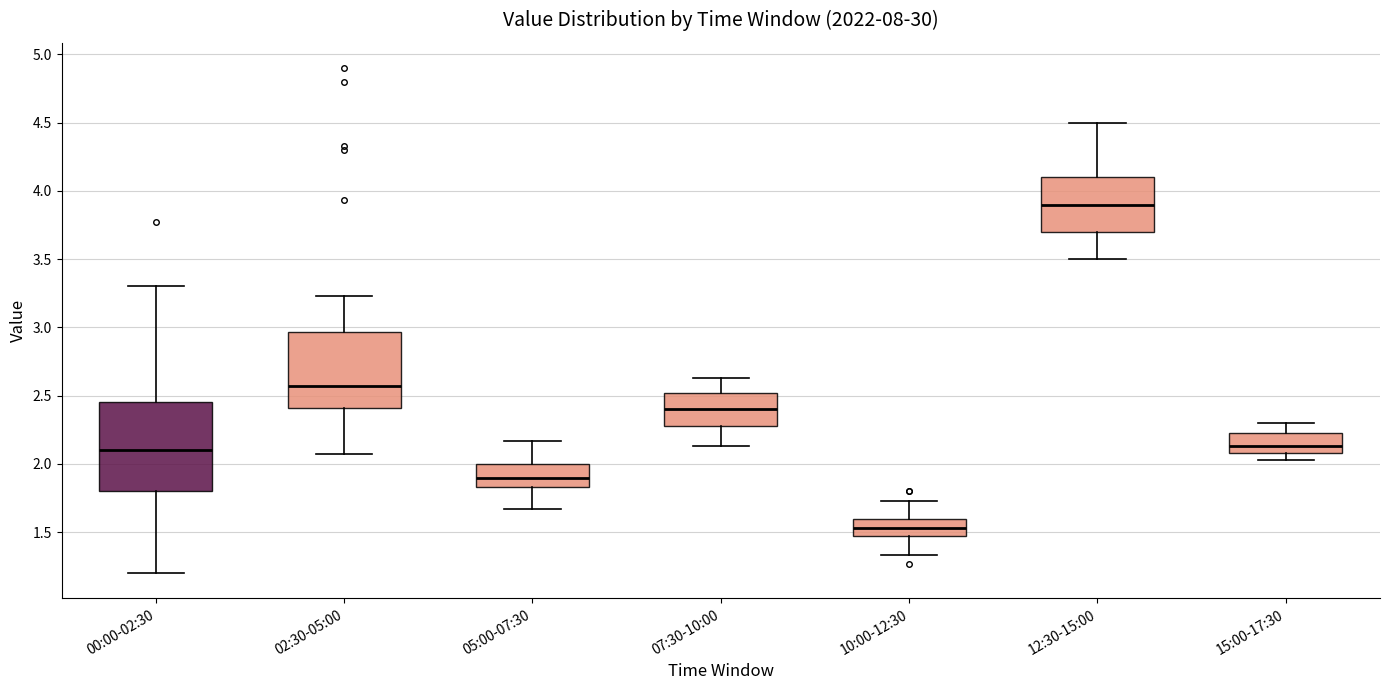

Comparing the boxes themselves (not the whiskers), which one is the tallest?

00:00-02:30